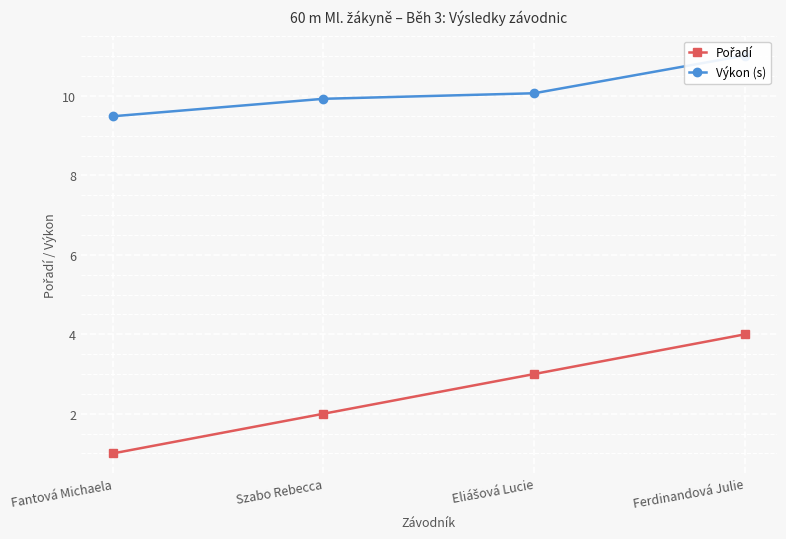

List the series in order of their overall mean, highest first.

Výkon (s), Pořadí